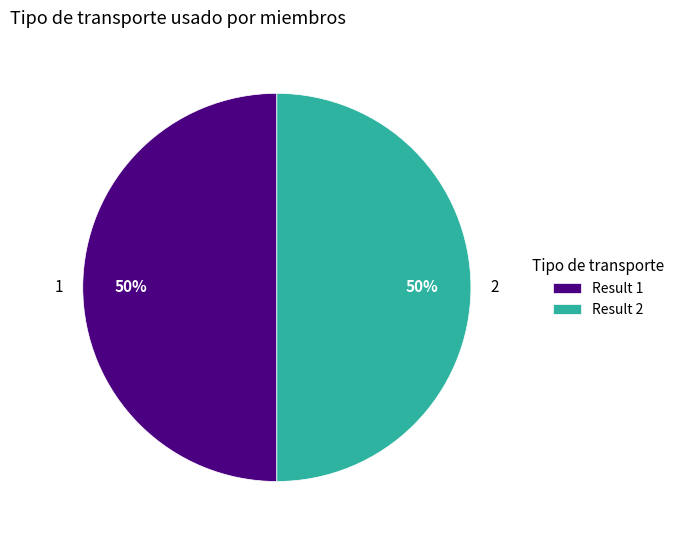

To the nearest percent, what percentage of the pie is 1?

50%